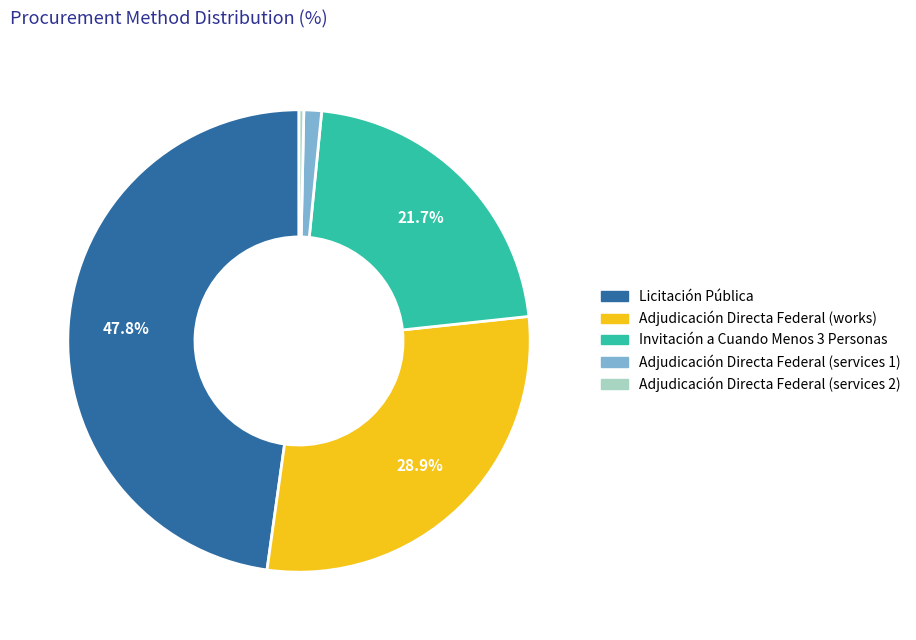

How much of the chart is everything except Invitación a Cuando Menos 3 Personas?

78.3%